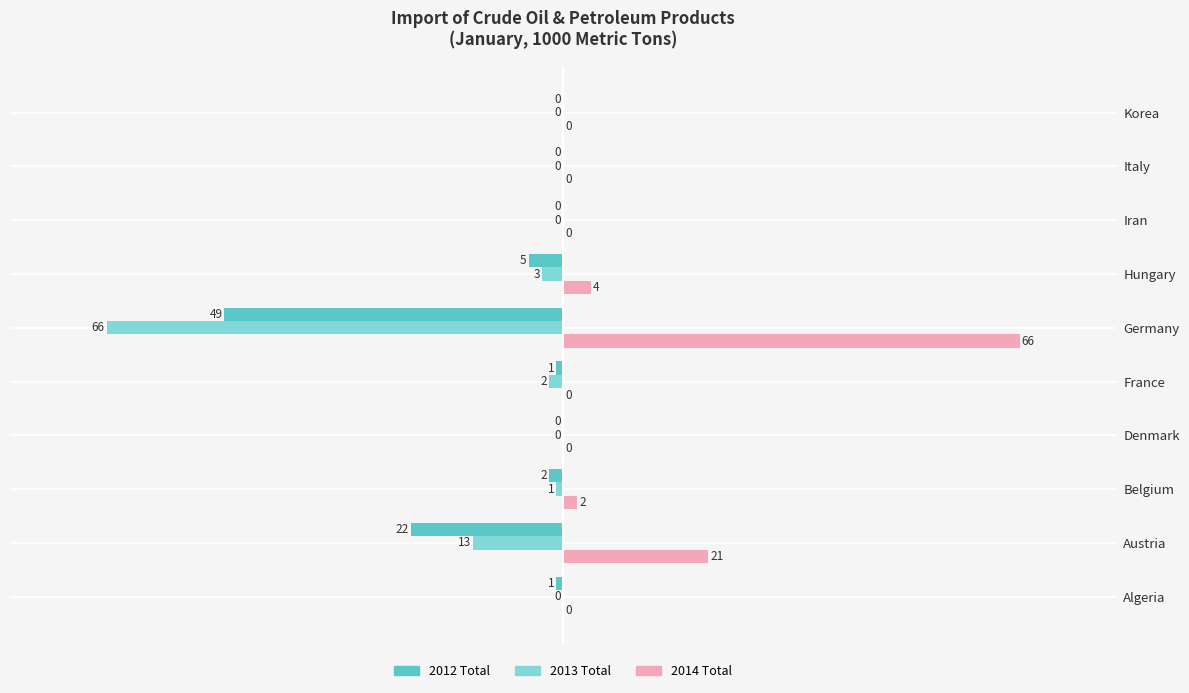

Which series has the largest total across all categories?

2014 Total